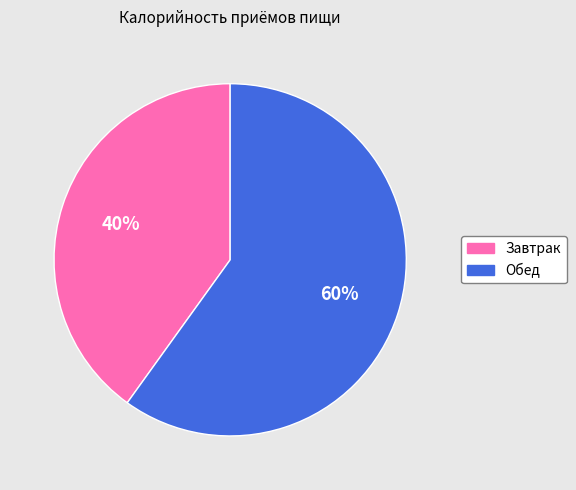

Combined, do Обед and Завтрак account for over 50%?

Yes